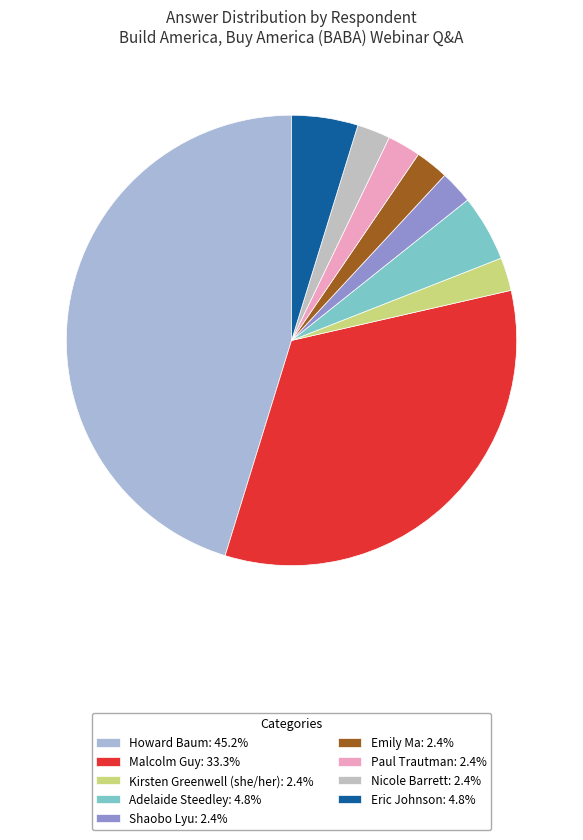

The Nicole Barrett slice represents 12% of the pie. True or false?

False